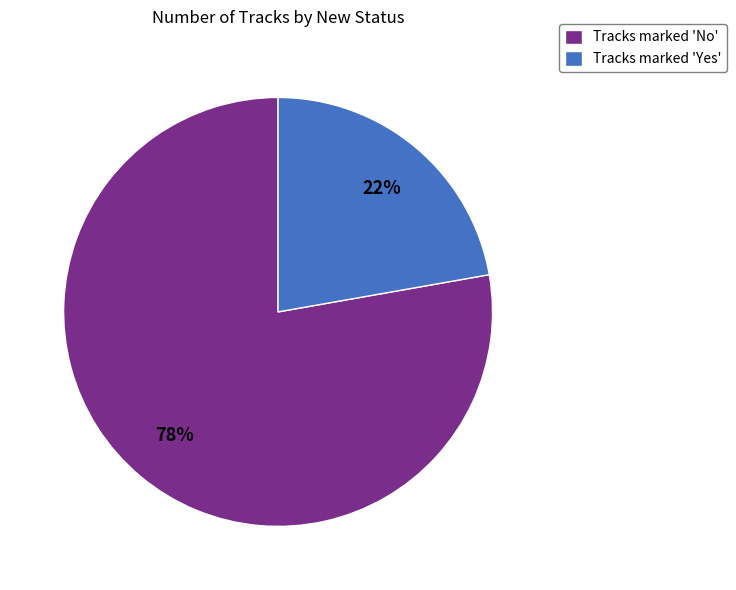

Is it true that Tracks marked 'No' is 78% of the pie?

True